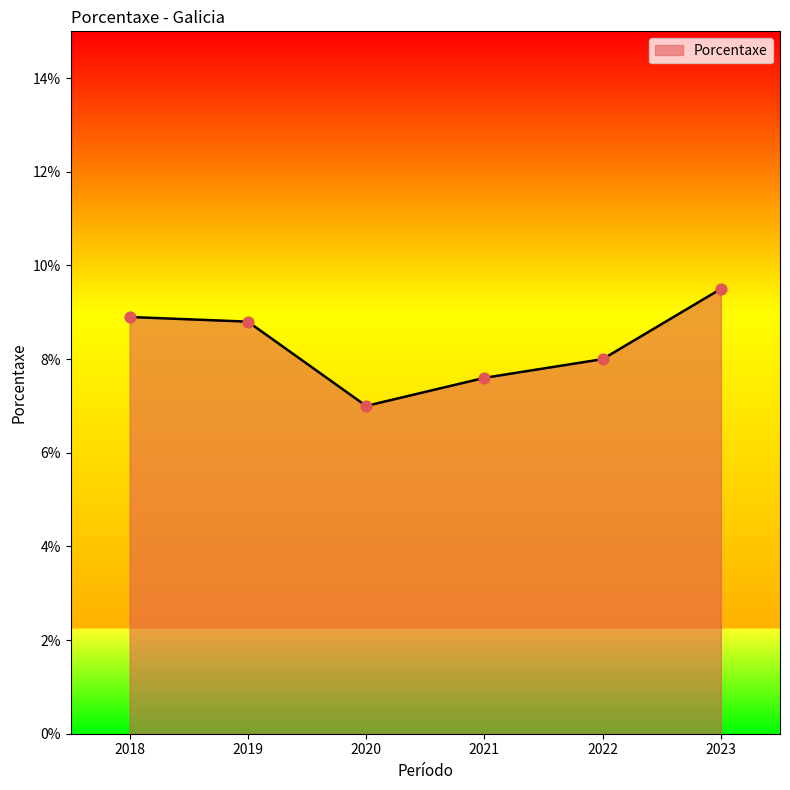

What is the change in value from 2019 to 2018?

+0.1